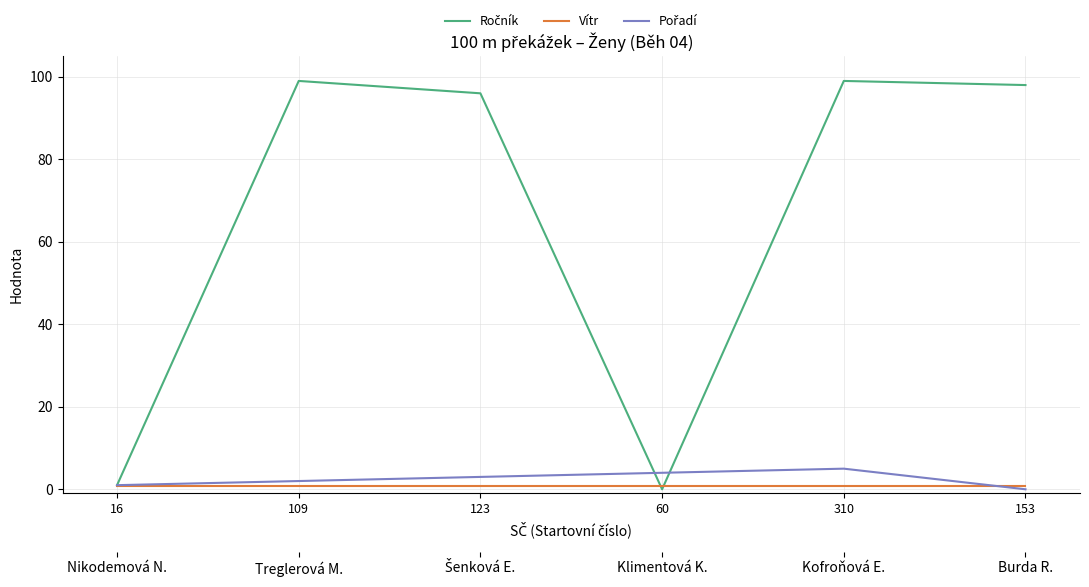

Which category has the highest value in the Pořadí series?

310